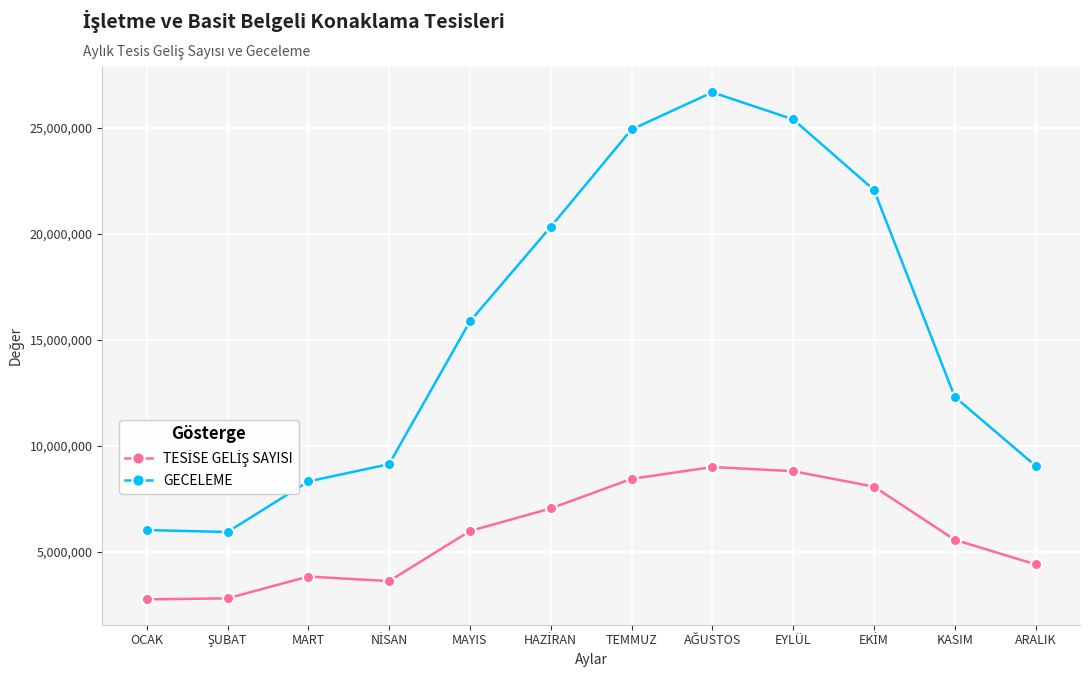

What is the difference between the second highest and second lowest values in the GECELEME series?

19368494